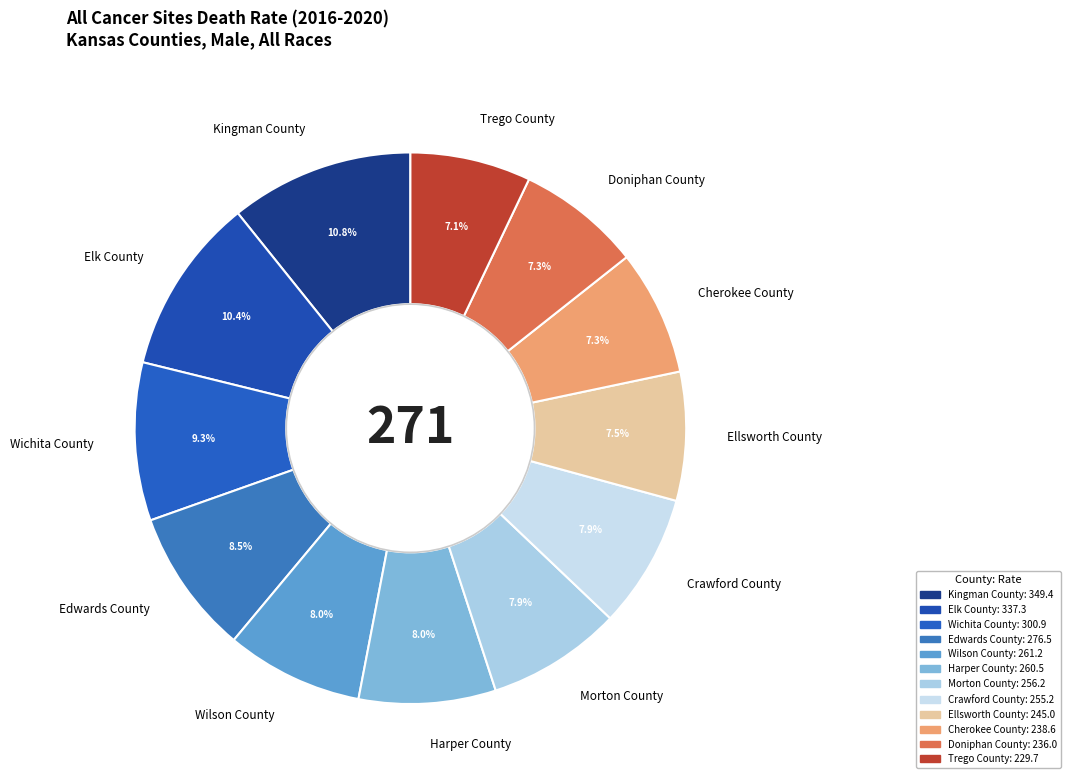

How many segments does this pie chart have?

12